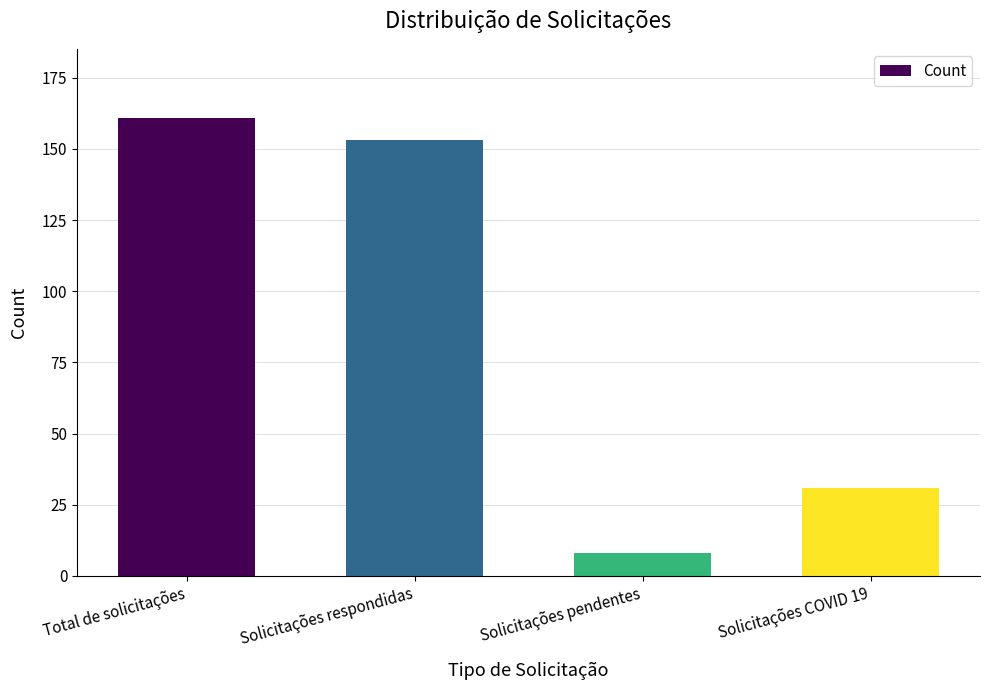

At which label does the data first exceed 153?

Total de solicitações